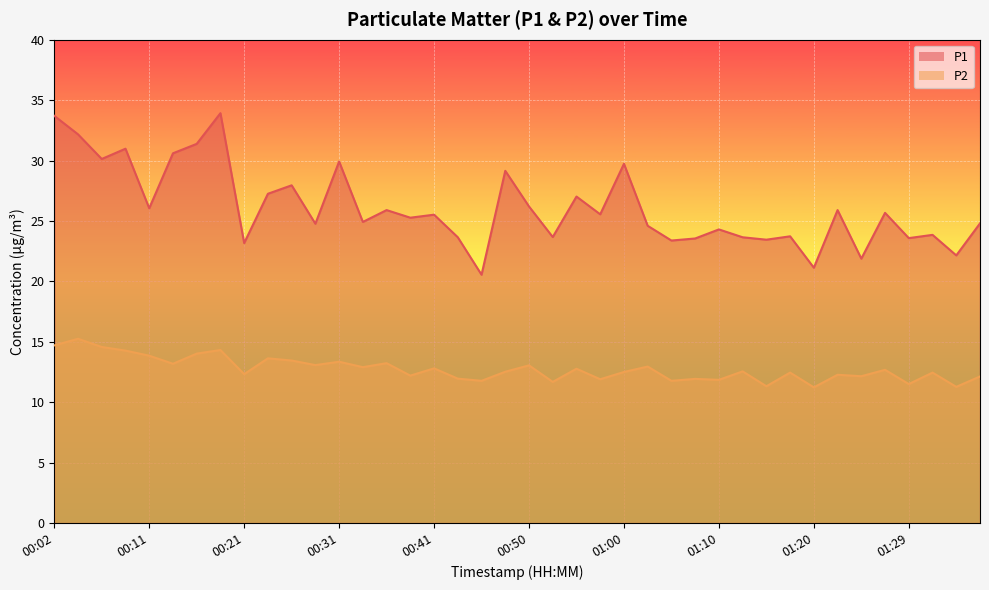

Which series has the widest spread of values?

P1